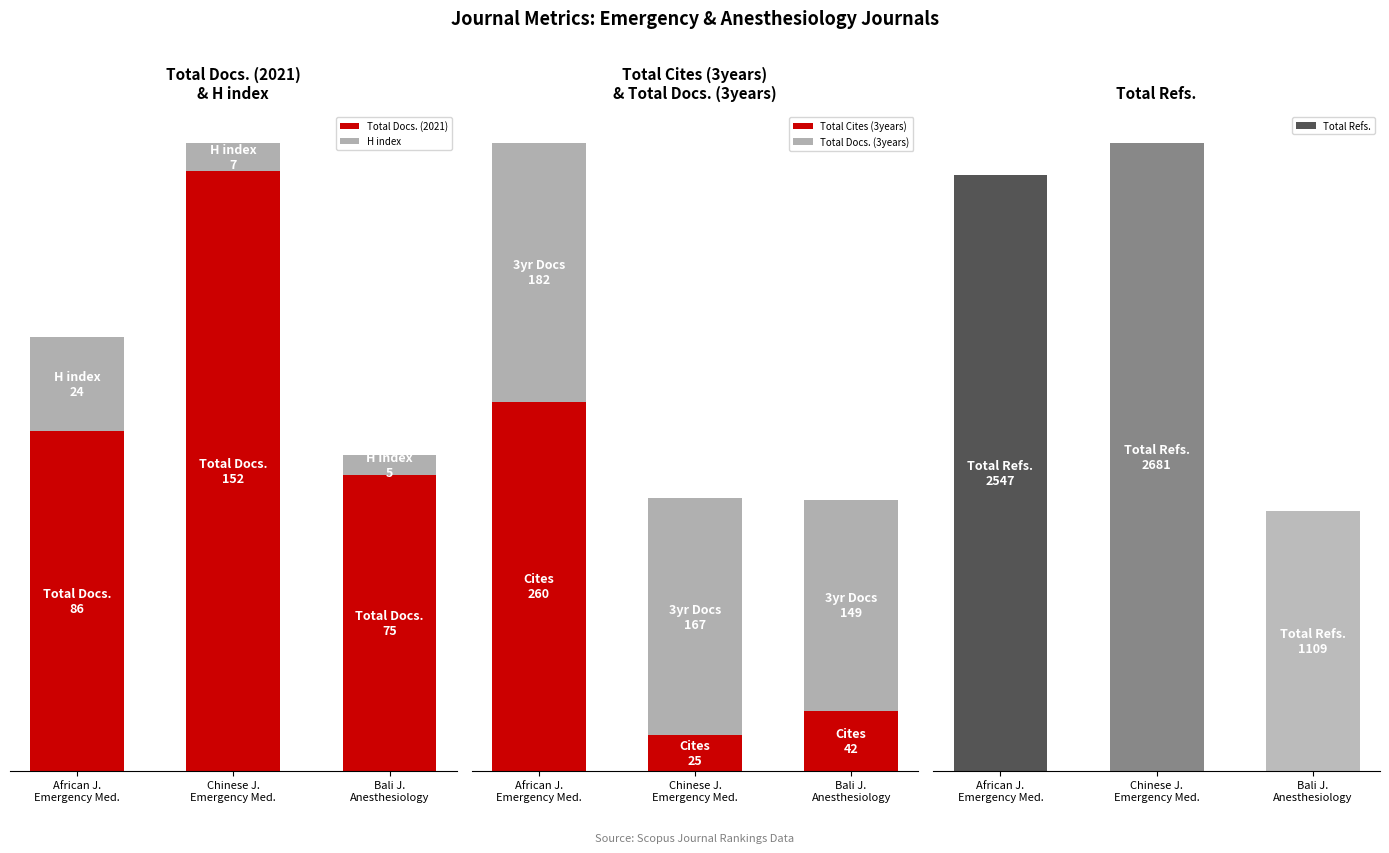

What is the approximate value of Total Docs. (3years) at Bali J.
Anesthesiology, to the nearest 10?

150